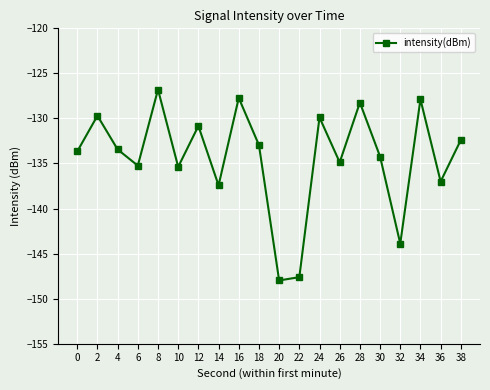

The value at 8 is -126.8. True or false?

True